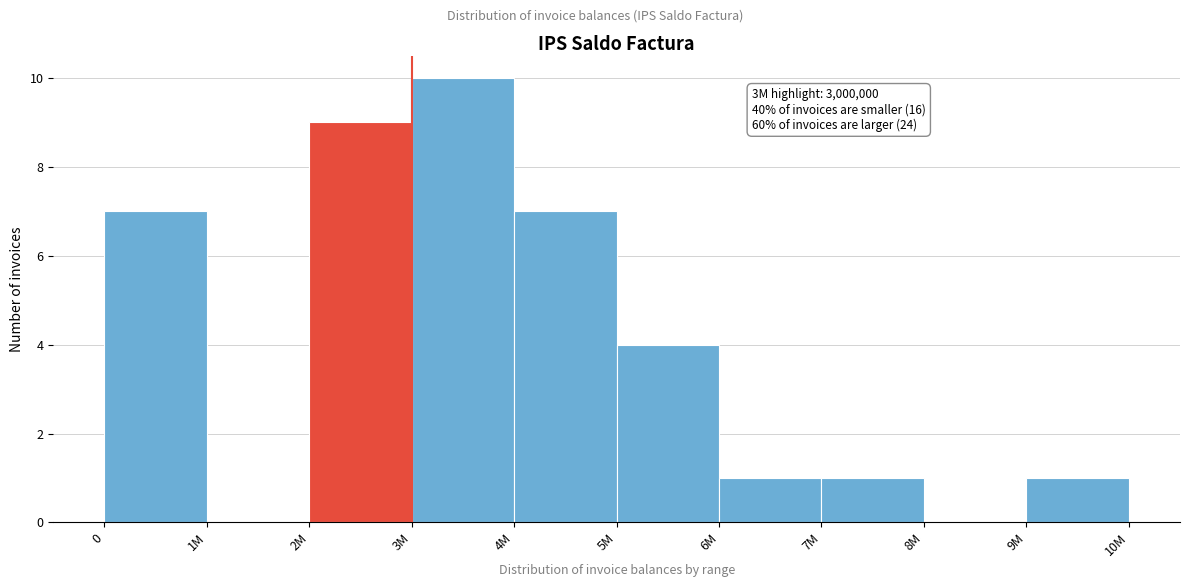

Reading left to right, extract all data points from this chart.

0=7	1M=0	2M=9	3M=10	4M=7	5M=4	6M=1	7M=1	8M=0	9M=1